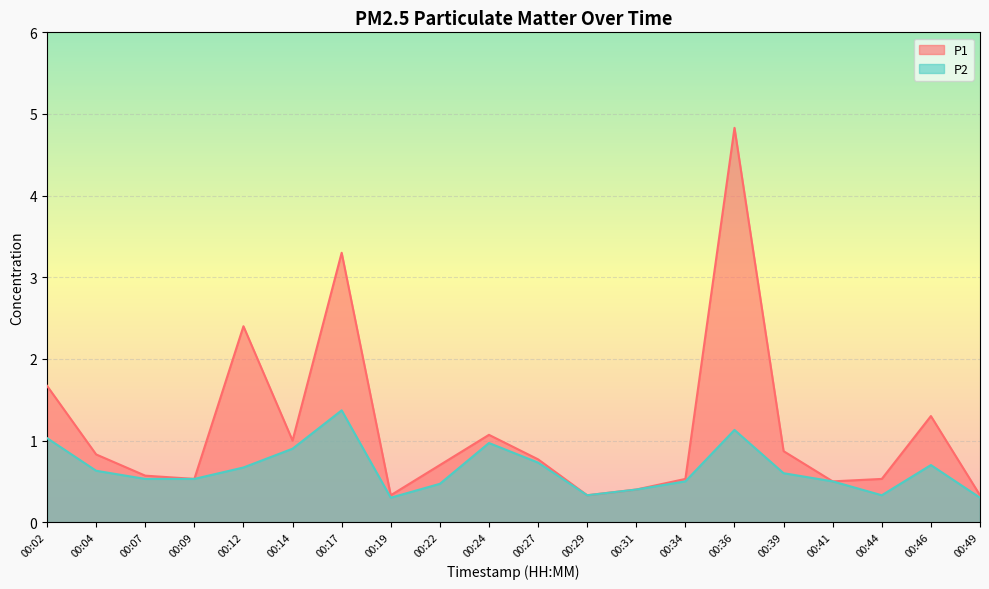

Where is P2 nearest to the value 0?

00:19